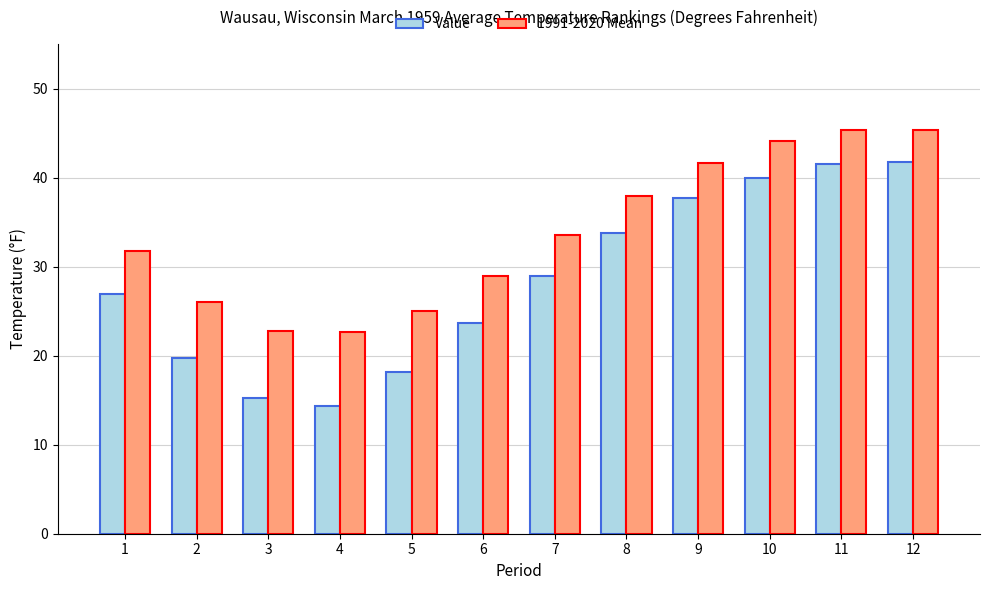

Rank the series by their average value, from lowest to highest.

Value, 1991-2020 Mean